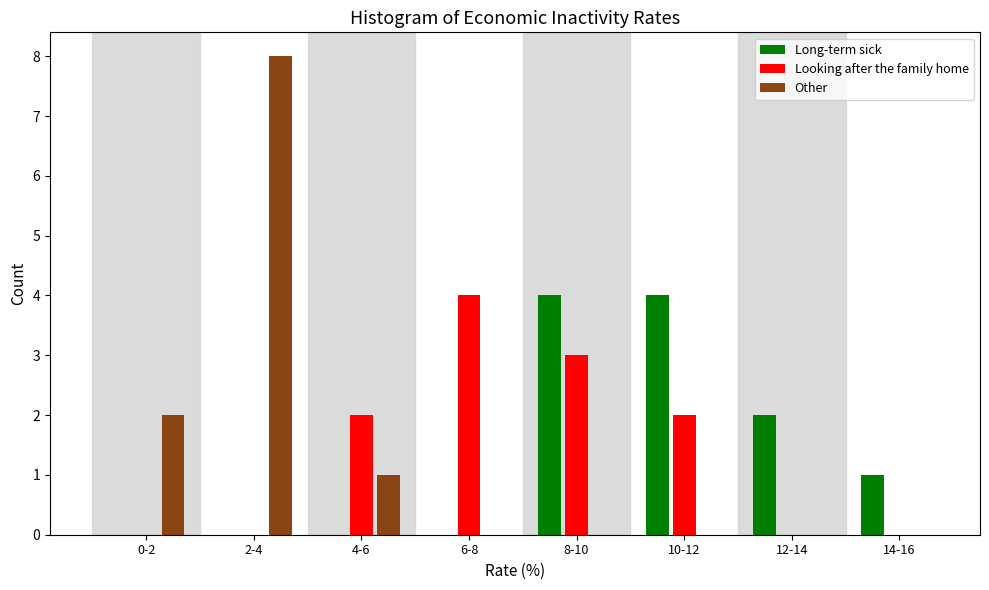

Reading left to right, list all the values displayed in this chart.

Long-term sick: 0-2=0	2-4=0	4-6=0	6-8=0	8-10=4	10-12=4	12-14=2	14-16=1
Looking after the family home: 0-2=0	2-4=0	4-6=2	6-8=4	8-10=3	10-12=2	12-14=0	14-16=0
Other: 0-2=2	2-4=8	4-6=1	6-8=0	8-10=0	10-12=0	12-14=0	14-16=0